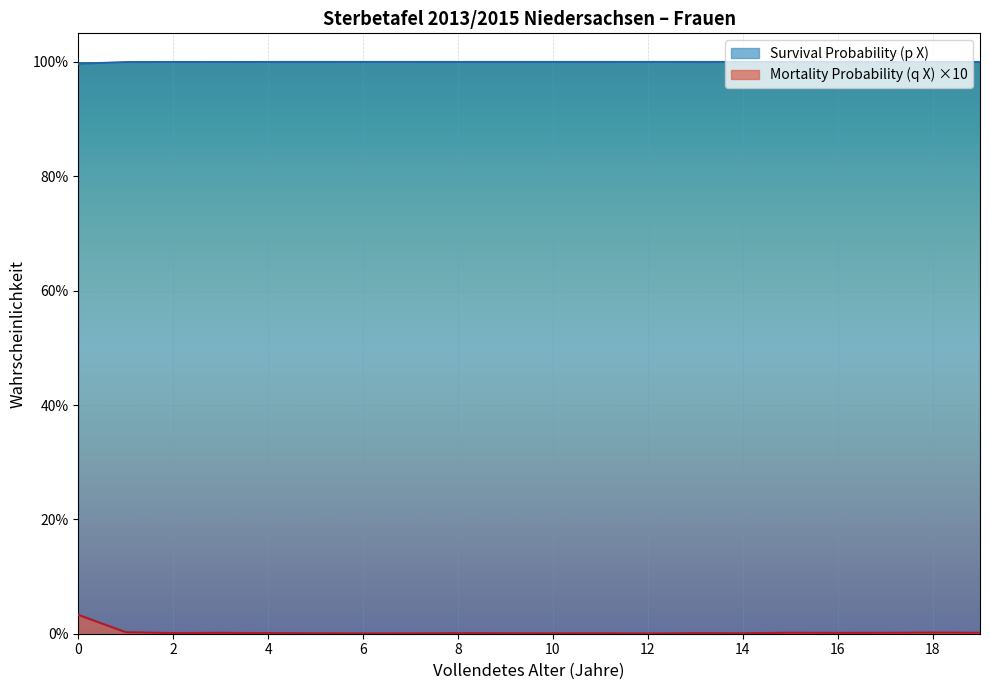

What are all the series names shown in the legend?

Survival Probability (p X), Mortality Probability (q X) ×10